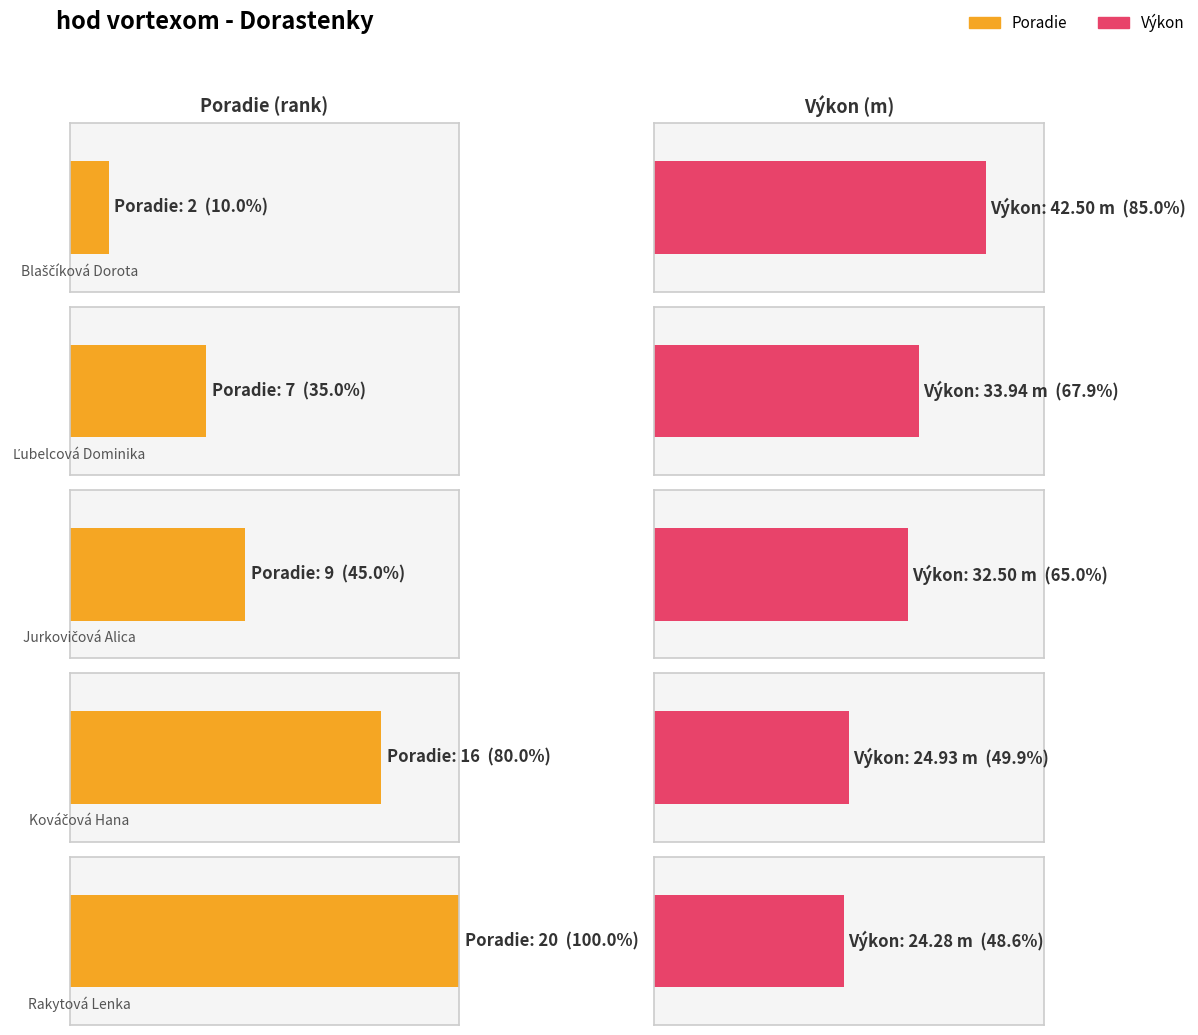

What position from the right is Rakytová Lenka?

1